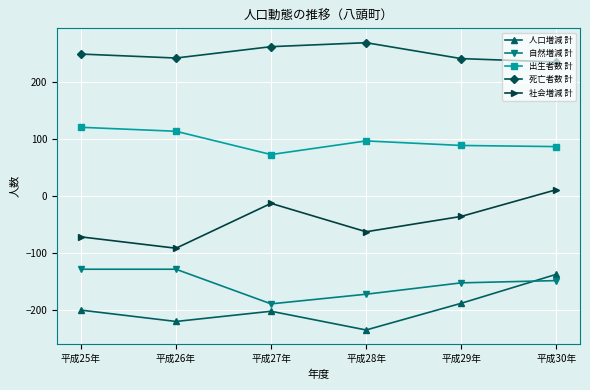

True or false: 死亡者数 計 has more than 1 interior local peaks.

False